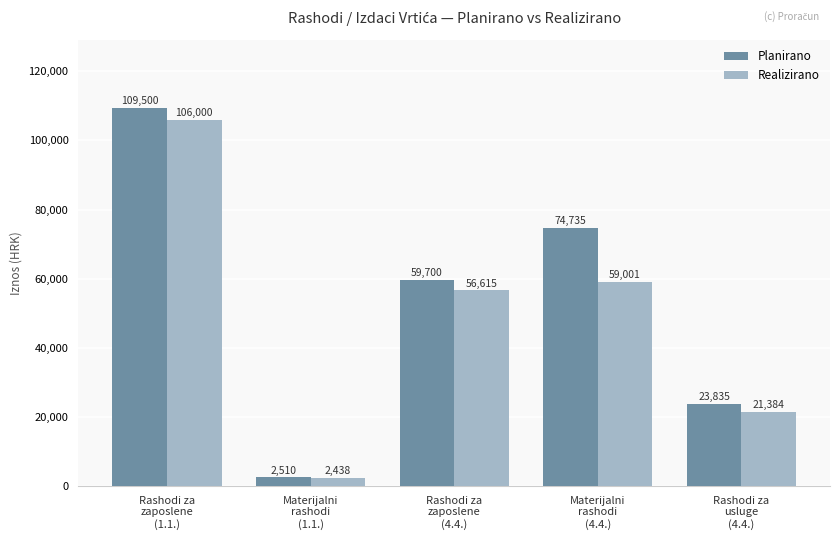

What is the label of the 1st bar from the left?

Rashodi za
zaposlene
(1.1.)